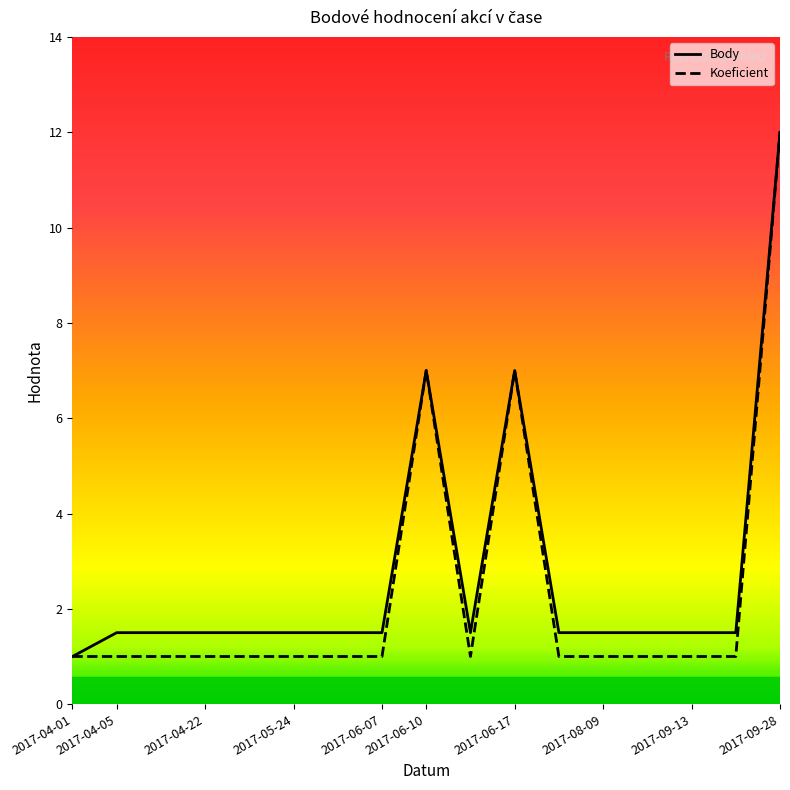

How many distinct data groups are displayed?

2